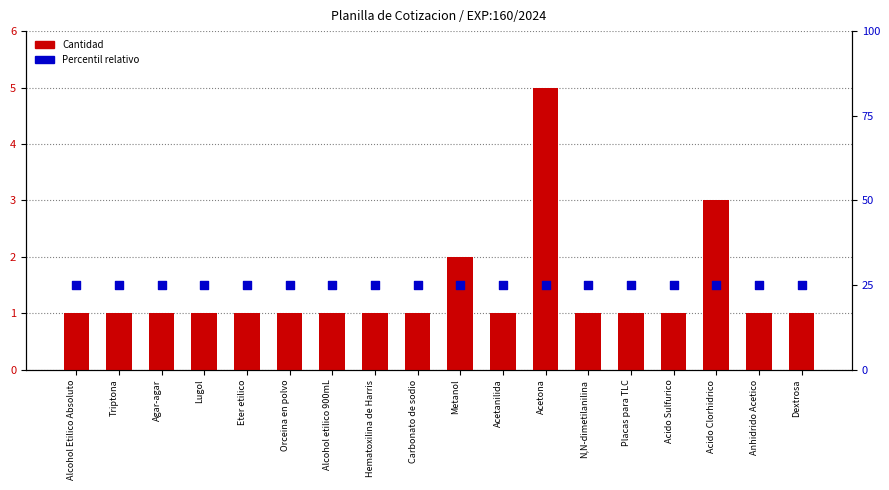

At which category is the sum across all series the highest?

Acetona